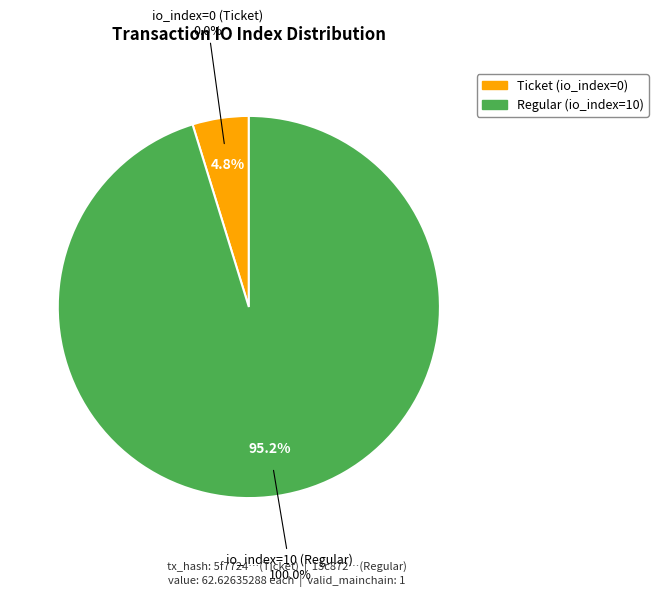

Which category accounts for the majority?

io_index=10 (Regular)